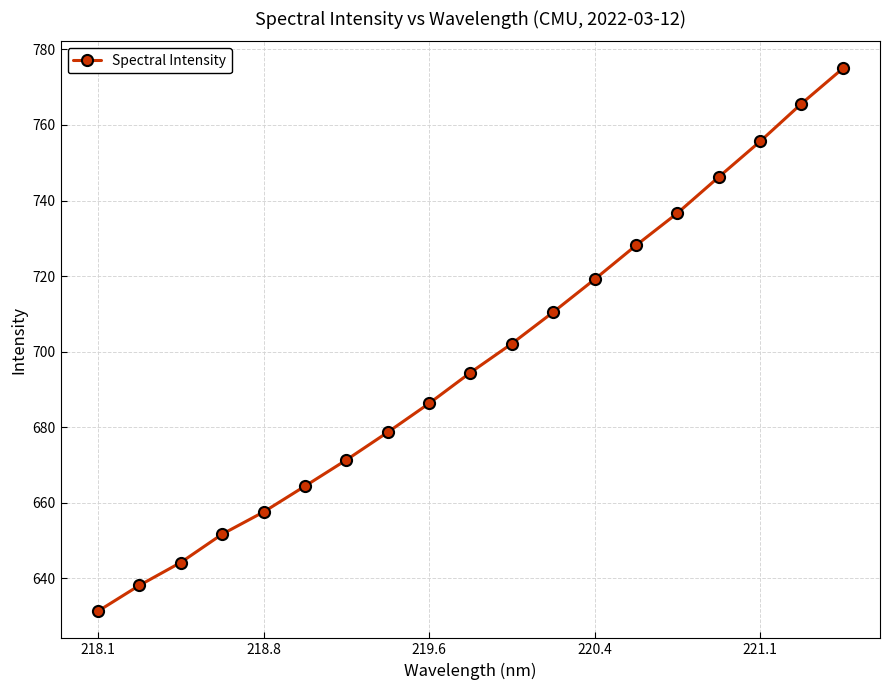

What is the difference between the second highest and second lowest values?

127.4